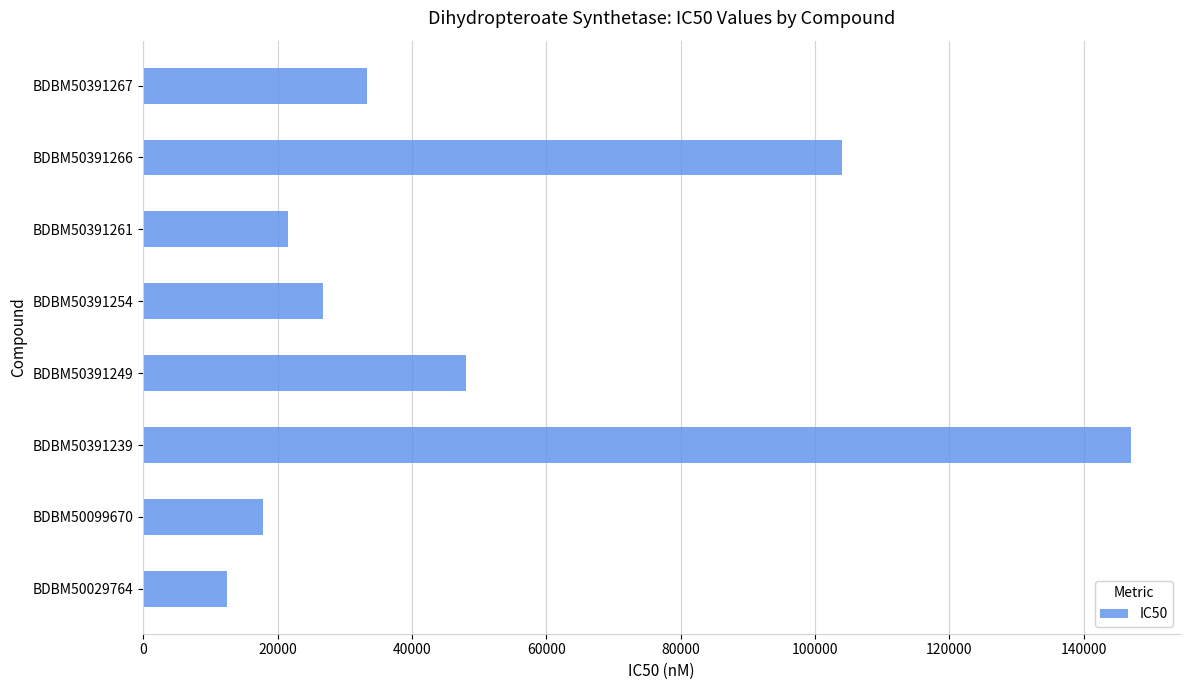

How many values are below 33260?

4